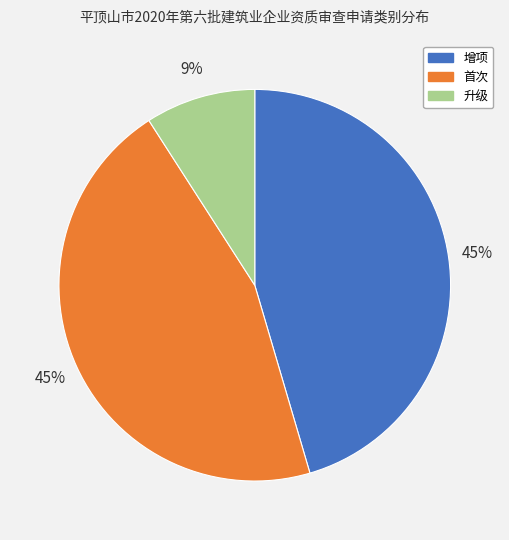

Which slice is the smallest?

升级